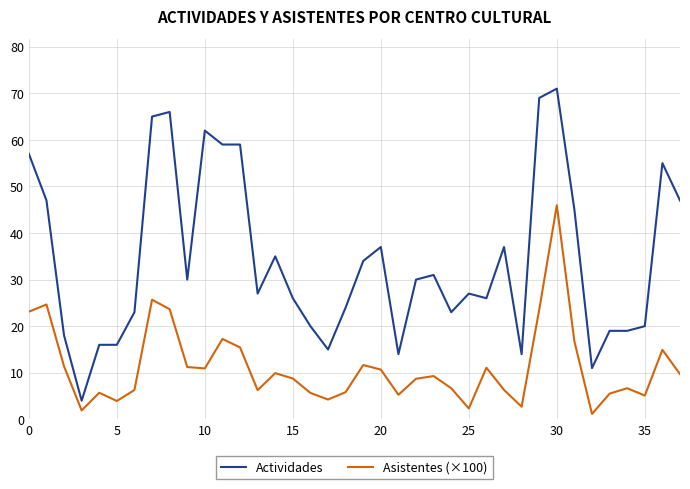

Count the number of data series in this chart.

2